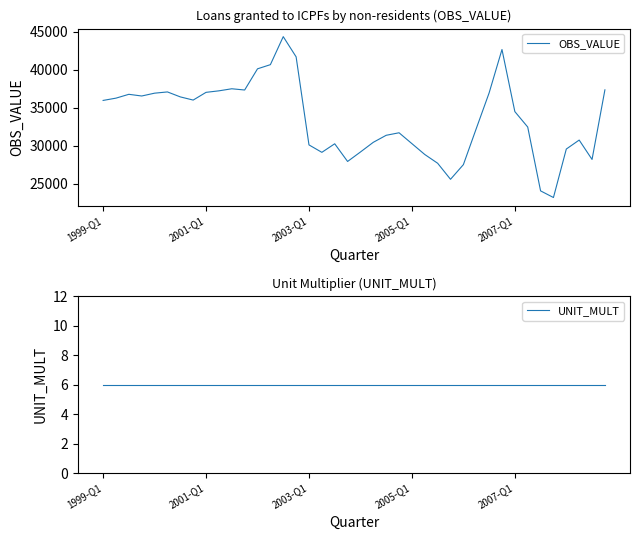

True or false: UNIT_MULT and OBS_VALUE intersect in this chart.

False